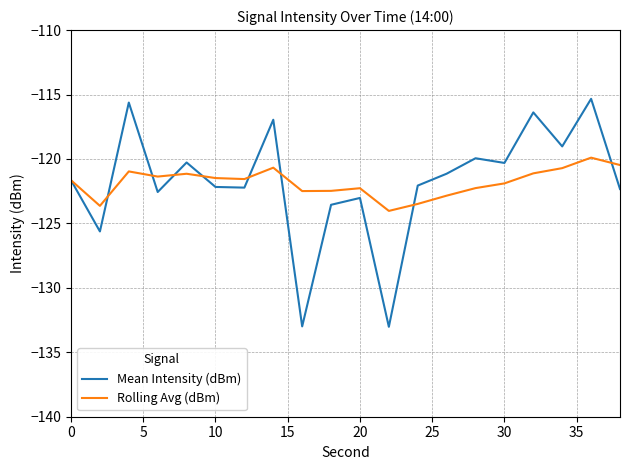

What is the minimum value shown in the chart?

-133.0